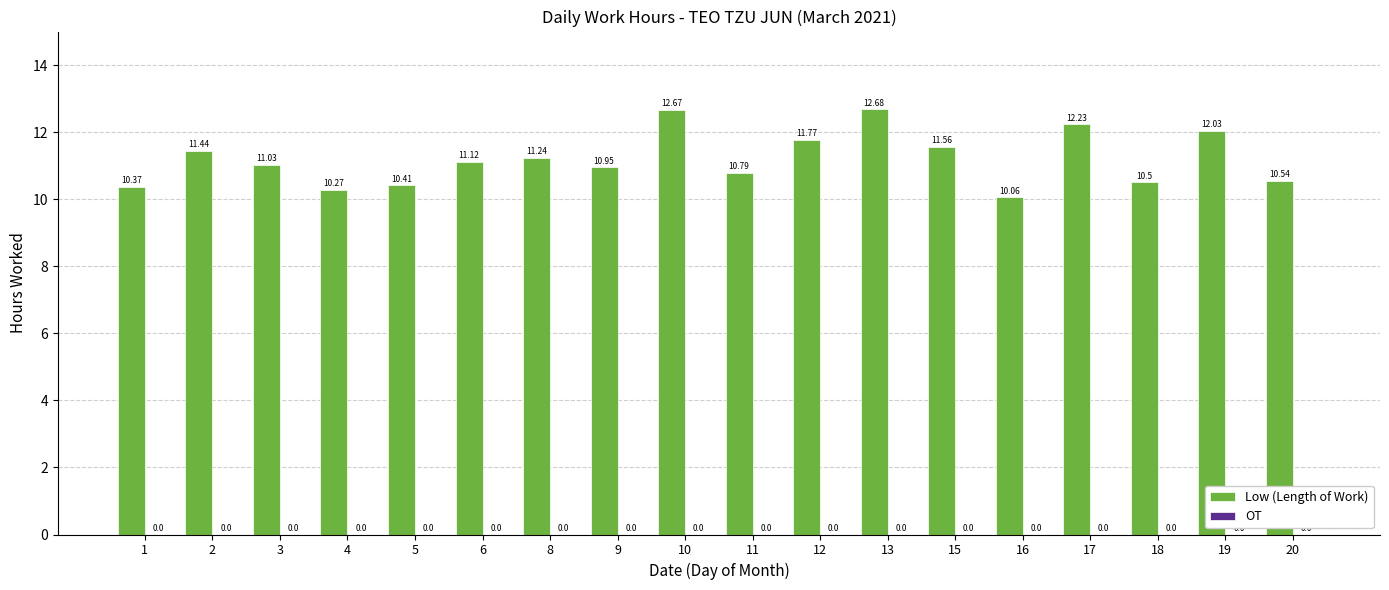

Rank the categories by value from highest to lowest.

13, 10, 17, 19, 12, 15, 2, 8, 6, 3, 9, 11, 20, 18, 5, 1, 4, 16